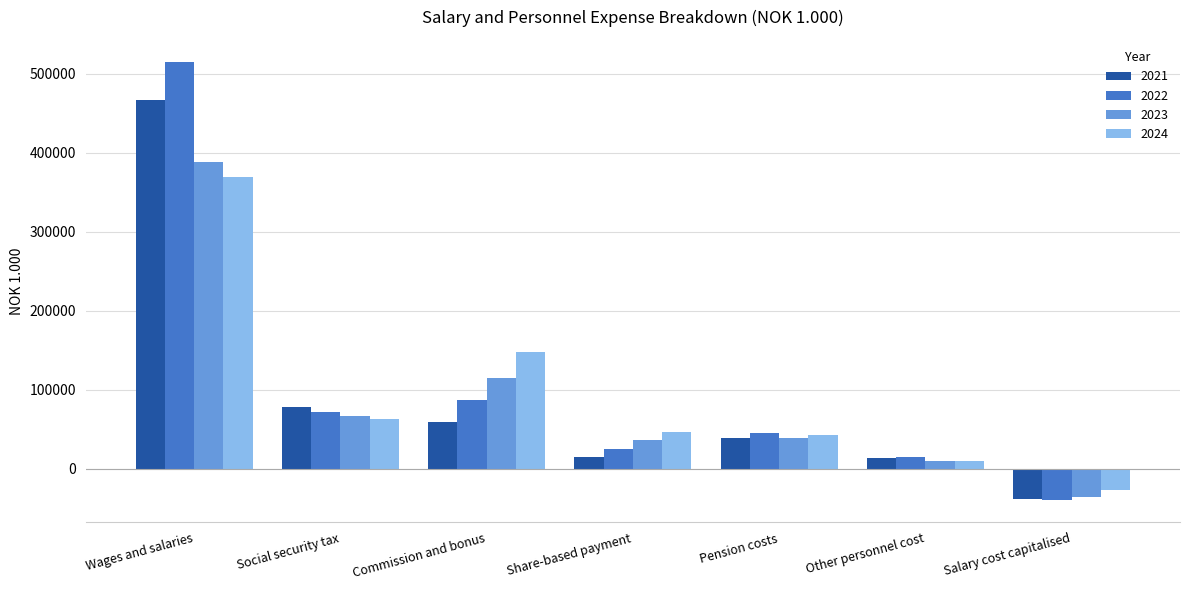

What is the sum of the 2023 values at Commission and bonus and Share-based payment?

151702